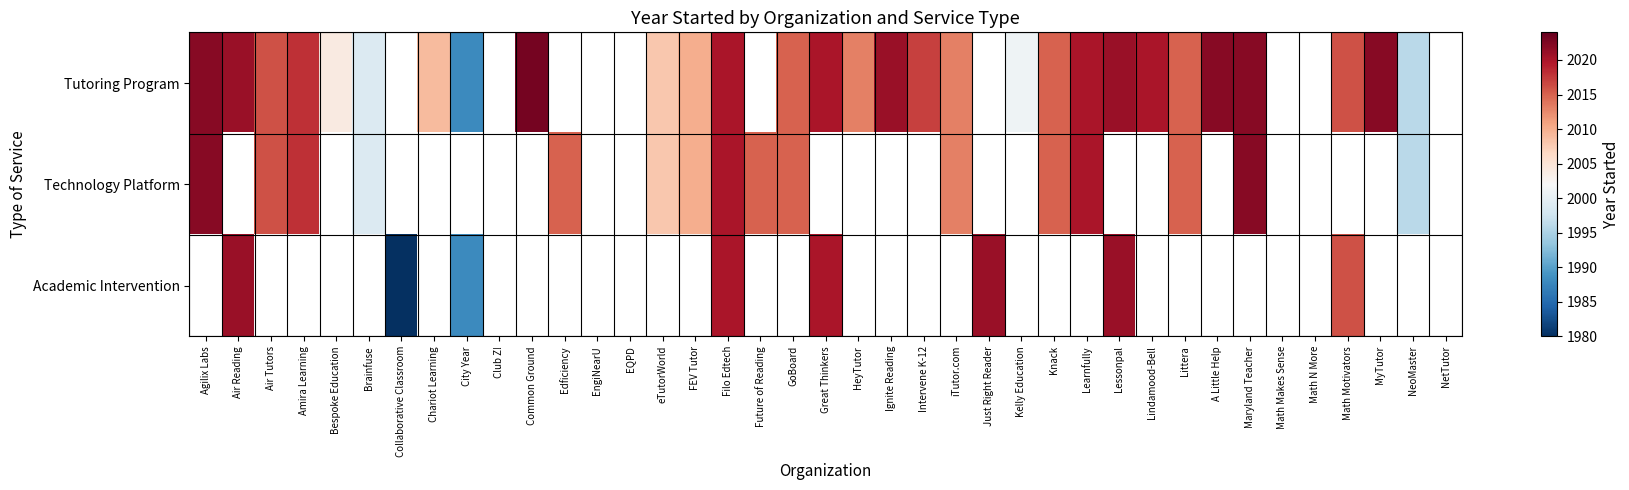

Rank the series at FEV Tutor from highest to lowest value.

Tutoring Program, Technology Platform, Academic Intervention